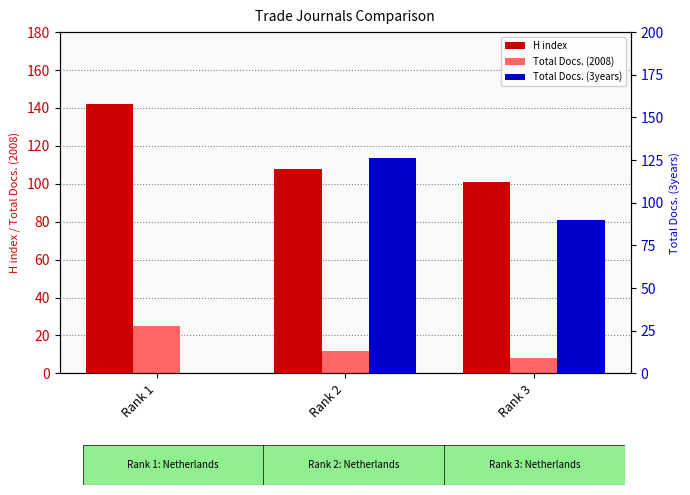

What is the lowest value of the H index series?

101